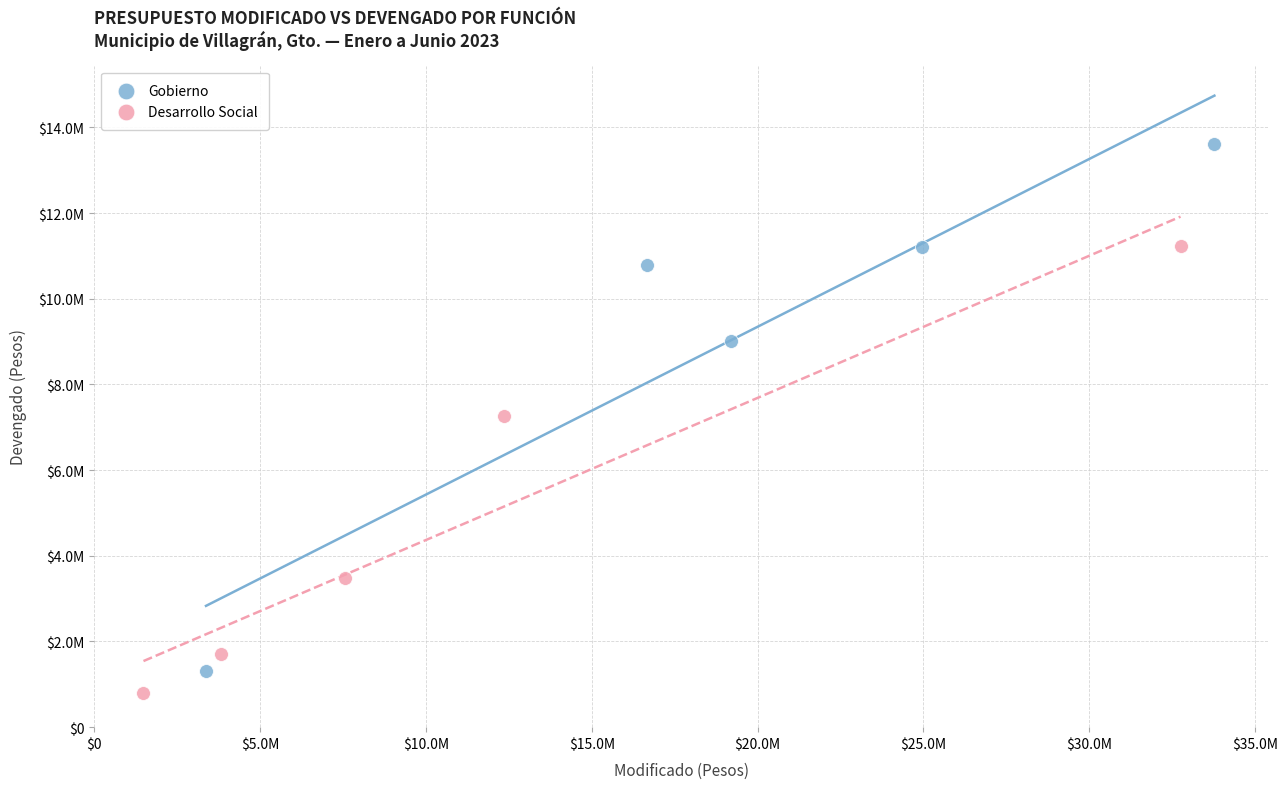

What are all the series names shown in the legend?

Gobierno, Desarrollo Social